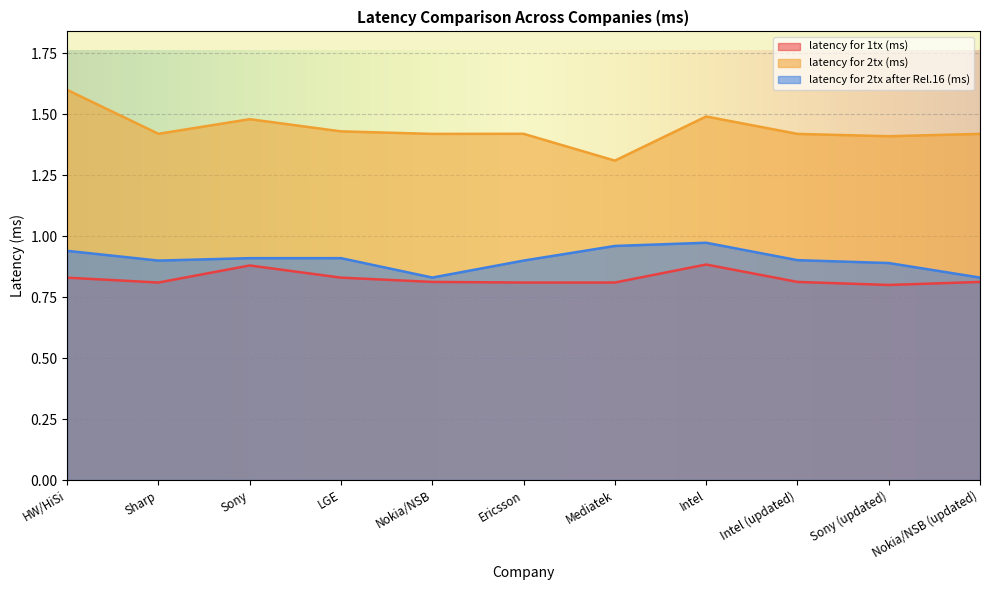

What is the label of the 3rd point from the right?

Intel (updated)